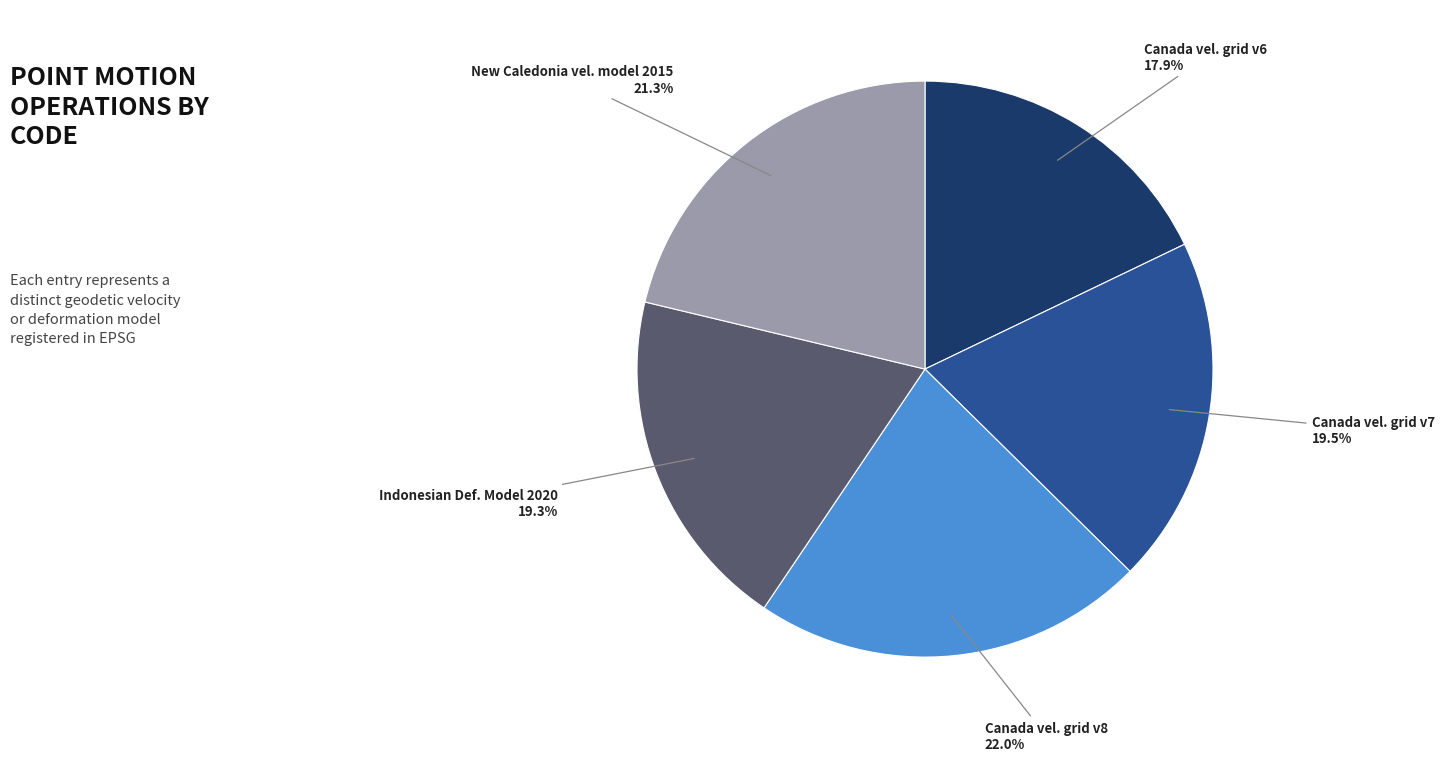

How many segments does this pie chart have?

5